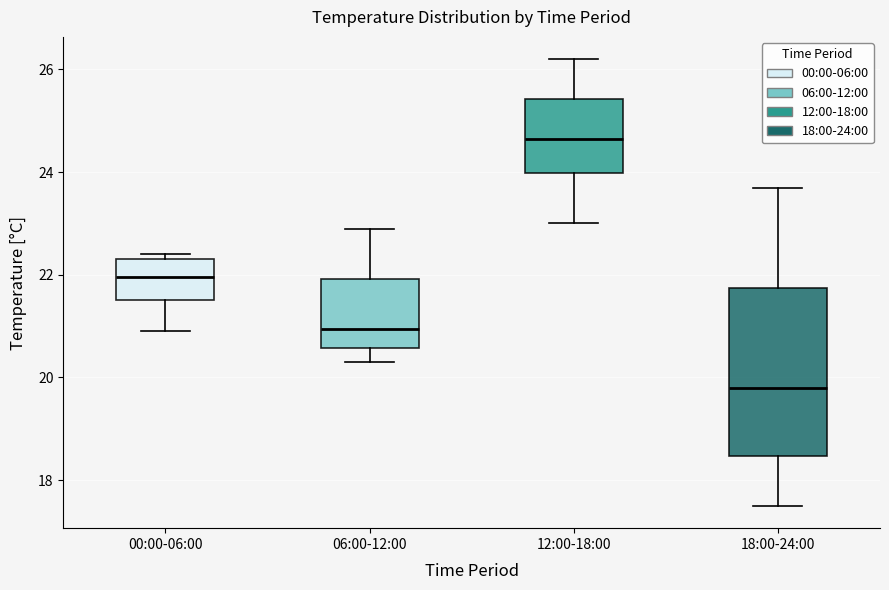

Which box has the lowest median line?

18:00-24:00